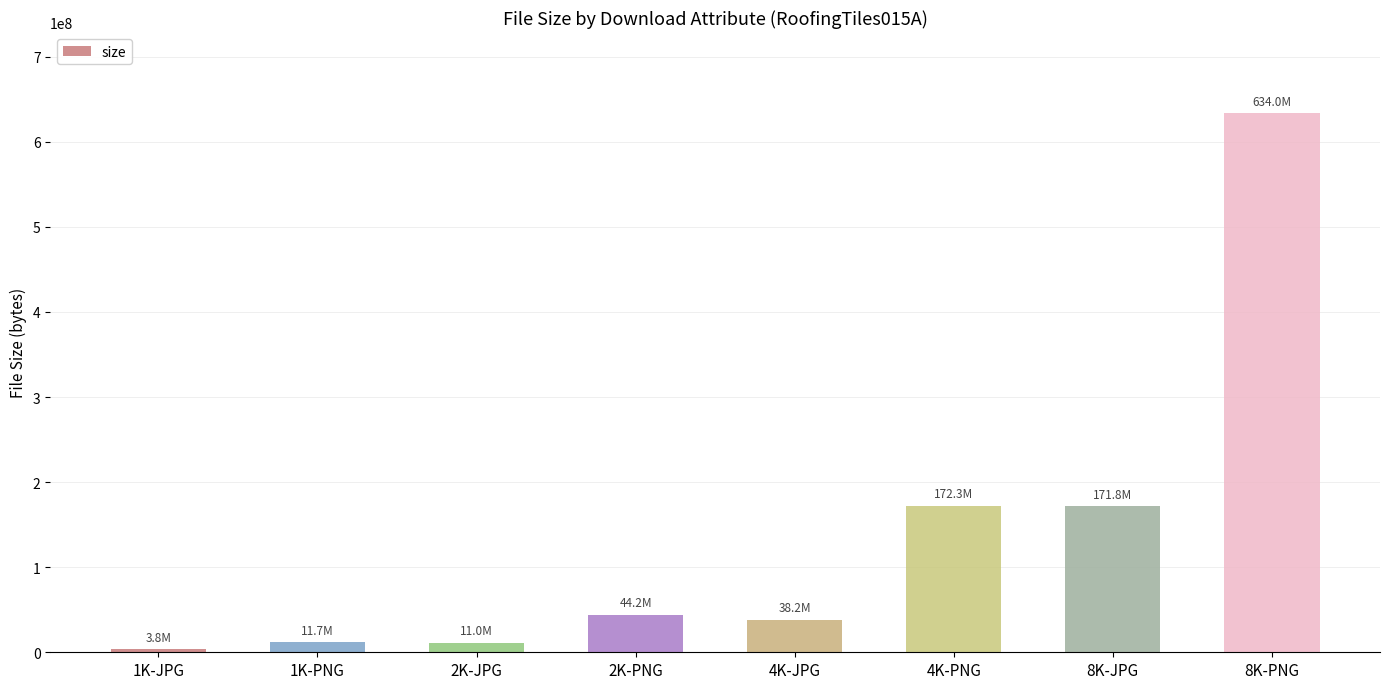

What is the difference between the maximum and second lowest values?

622953381